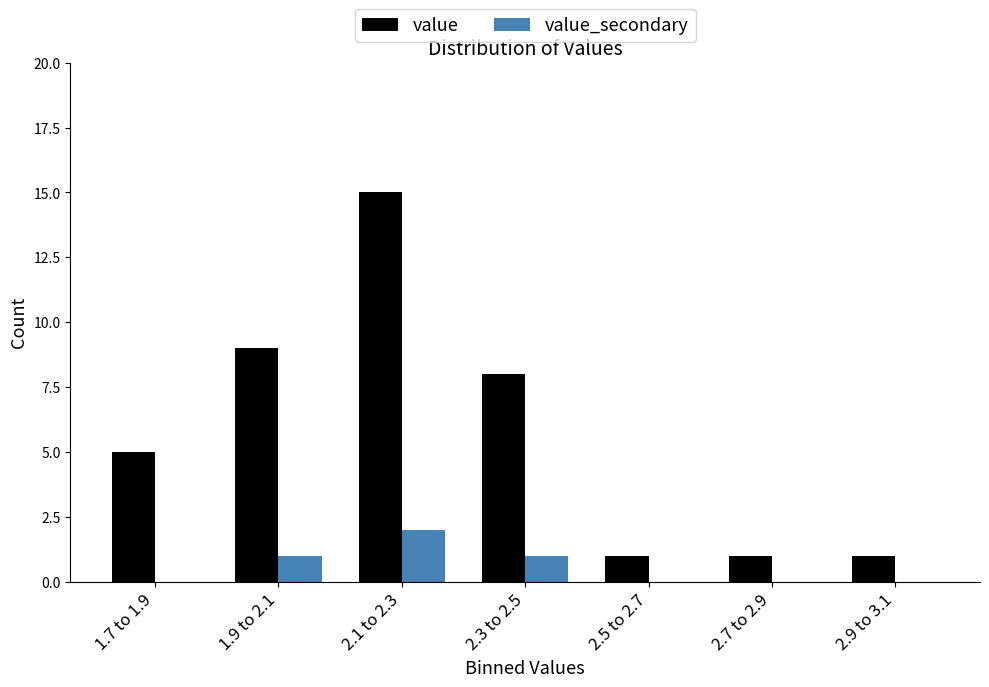

Reading left to right, transcribe all the data shown in this chart.

value: 1.7 to 1.9=5	1.9 to 2.1=9	2.1 to 2.3=15	2.3 to 2.5=8	2.5 to 2.7=1	2.7 to 2.9=1	2.9 to 3.1=1
value_secondary: 1.7 to 1.9=0	1.9 to 2.1=1	2.1 to 2.3=2	2.3 to 2.5=1	2.5 to 2.7=0	2.7 to 2.9=0	2.9 to 3.1=0